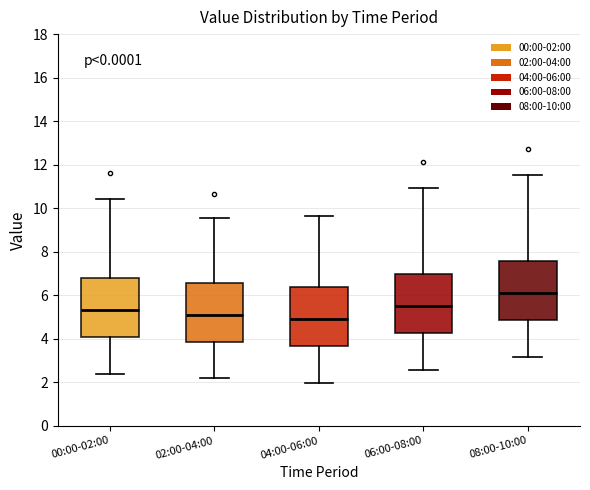

Reading left to right, transcribe this box plot: for each box, give where its median line is, the range the box spans, and where its two whiskers end, as read against the y-axis. The values are not printed on the chart, so give them approximately, as read against the axis.

00:00-02:00: median 5.4, box 4.0 to 6.8, whiskers 2.4 to 10.4
02:00-04:00: median 5.0, box 3.8 to 6.6, whiskers 2.2 to 9.6
04:00-06:00: median 4.8, box 3.6 to 6.4, whiskers 2.0 to 9.6
06:00-08:00: median 5.6, box 4.2 to 7.0, whiskers 2.6 to 11.0
08:00-10:00: median 6.2, box 4.8 to 7.6, whiskers 3.2 to 11.6